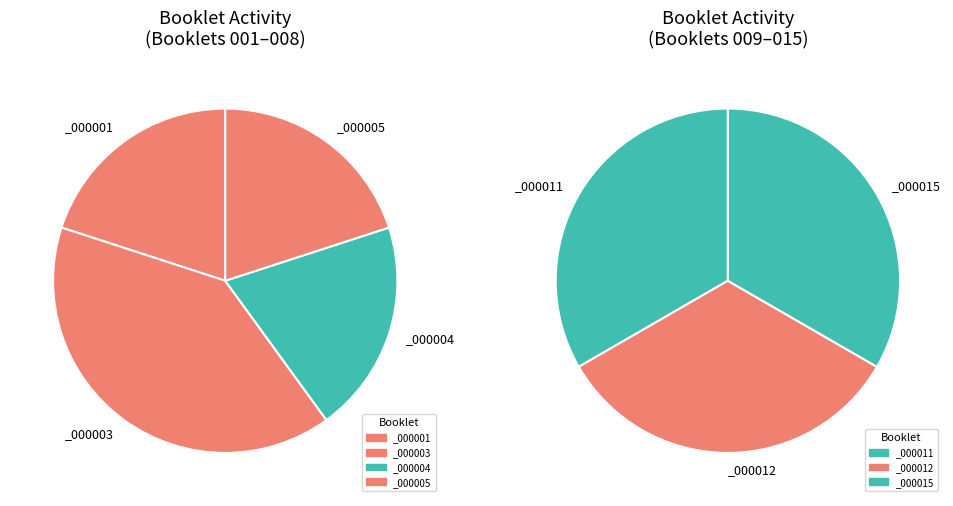

Is there a majority slice in this chart?

No